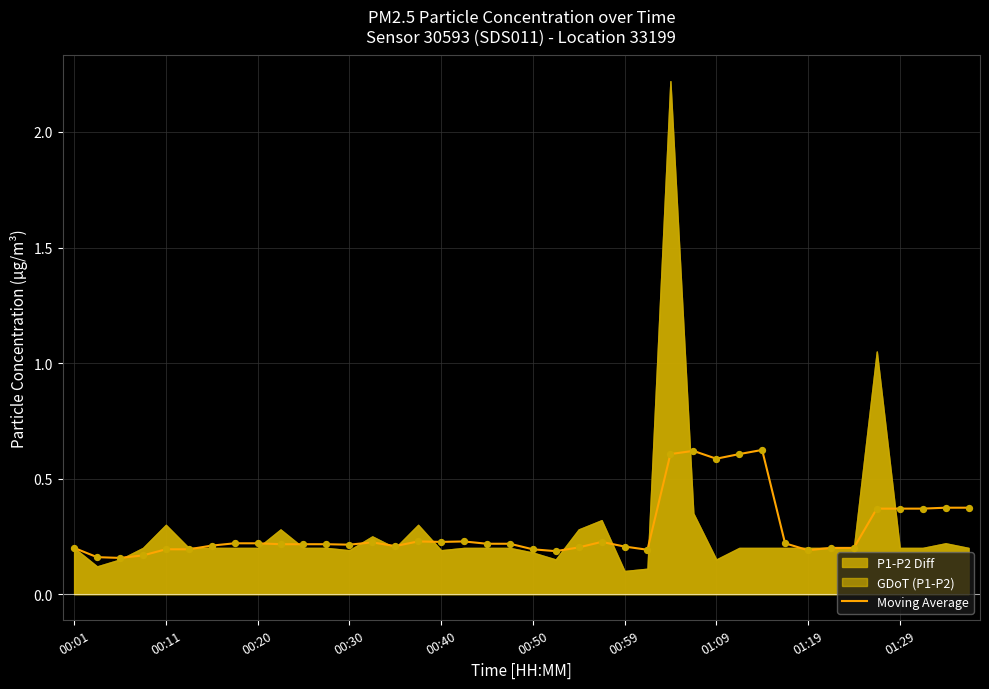

Between 22 and 26, which is larger?

26